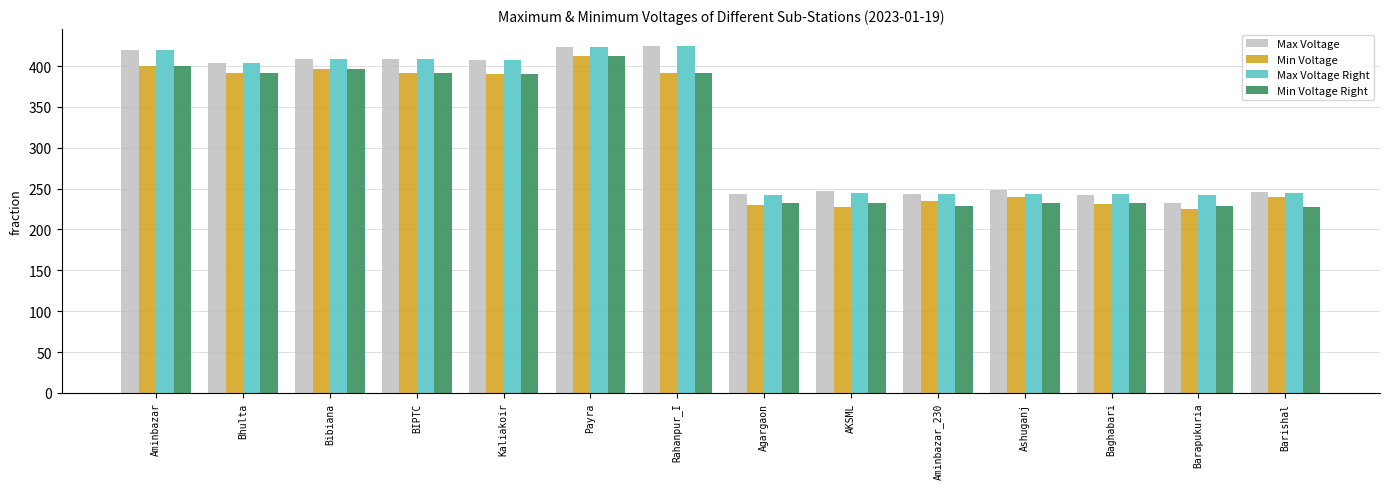

What is the sum of all Max Voltage values?

4596